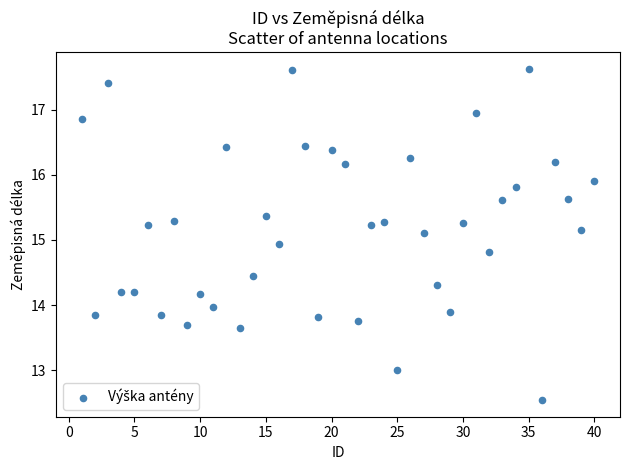

What is the range of X values (max minus min)?

39.0